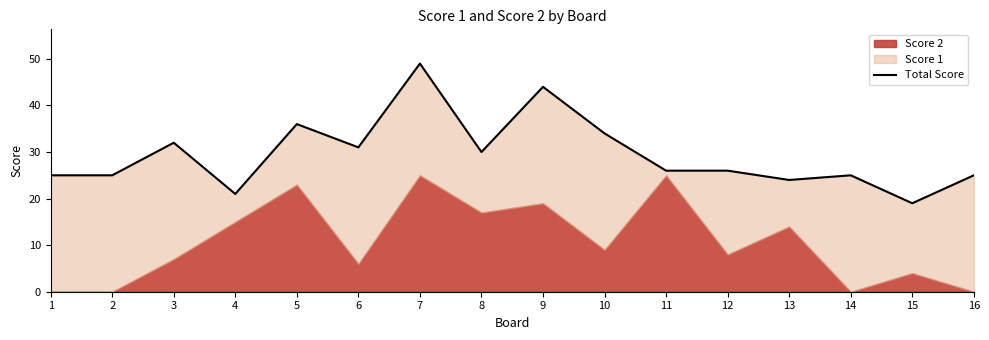

List the labels in order of value, largest first.

7, 9, 5, 10, 3, 6, 8, 11, 12, 1, 2, 14, 16, 13, 4, 15